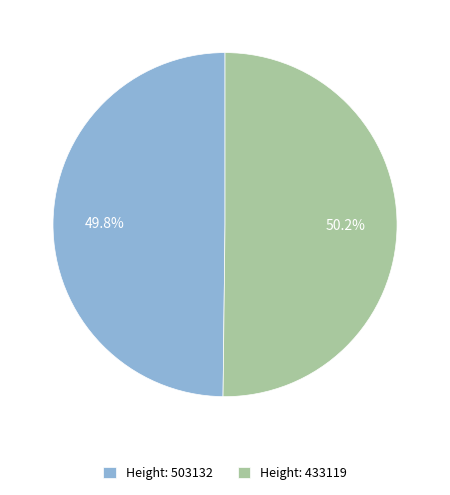

Is there any slice that represents more than half of the pie?

Yes